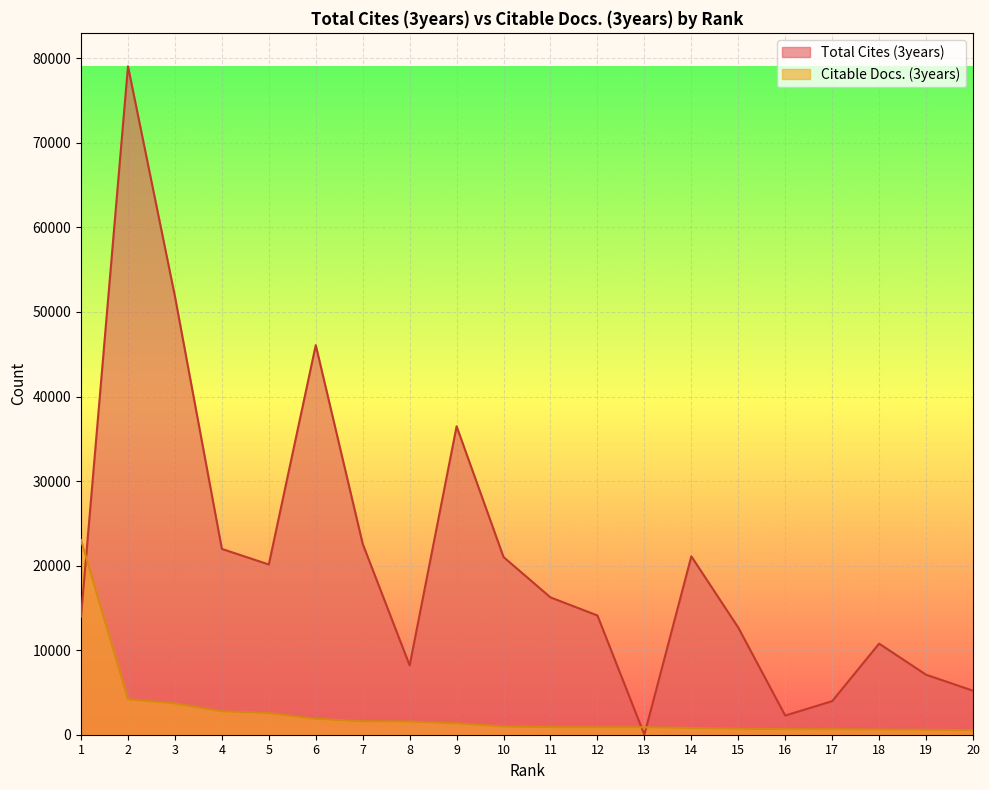

What is the maximum value for Total Cites (3years)?

79060